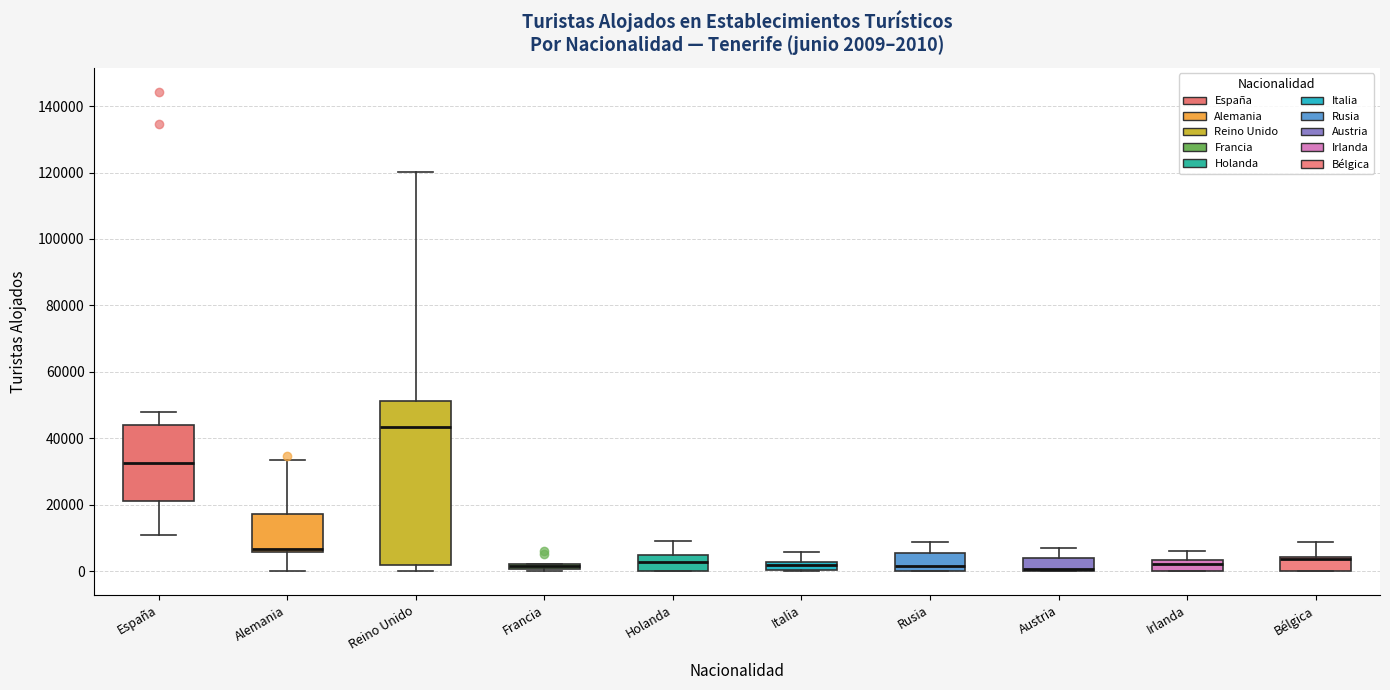

Comparing the boxes themselves (not the whiskers), which one is the tallest?

Reino Unido